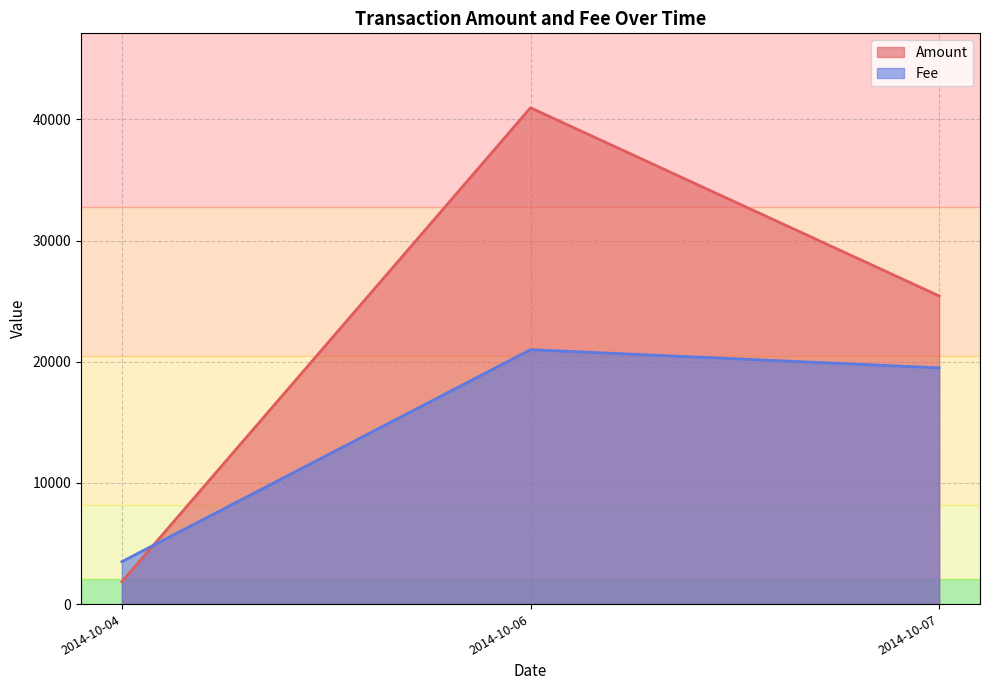

What are all the series names shown in the legend?

Amount, Fee